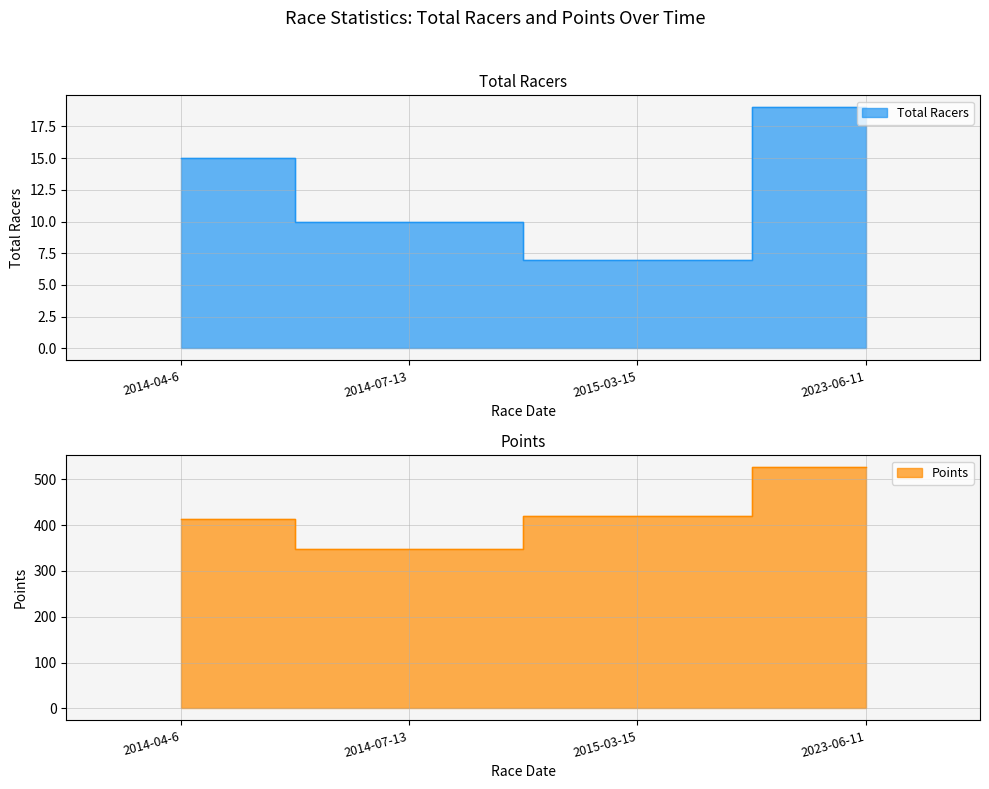

Which series has the largest range (max minus min)?

Points